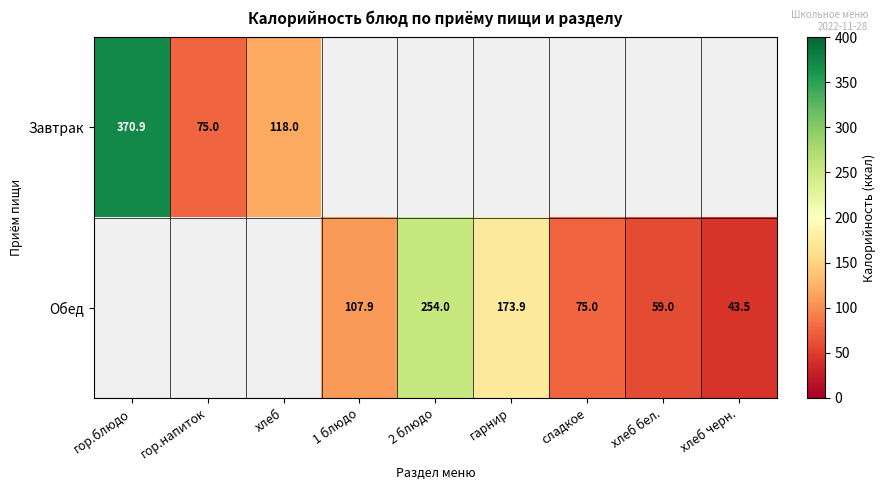

The value of Обед at гарнир is 244.8. True or false?

False